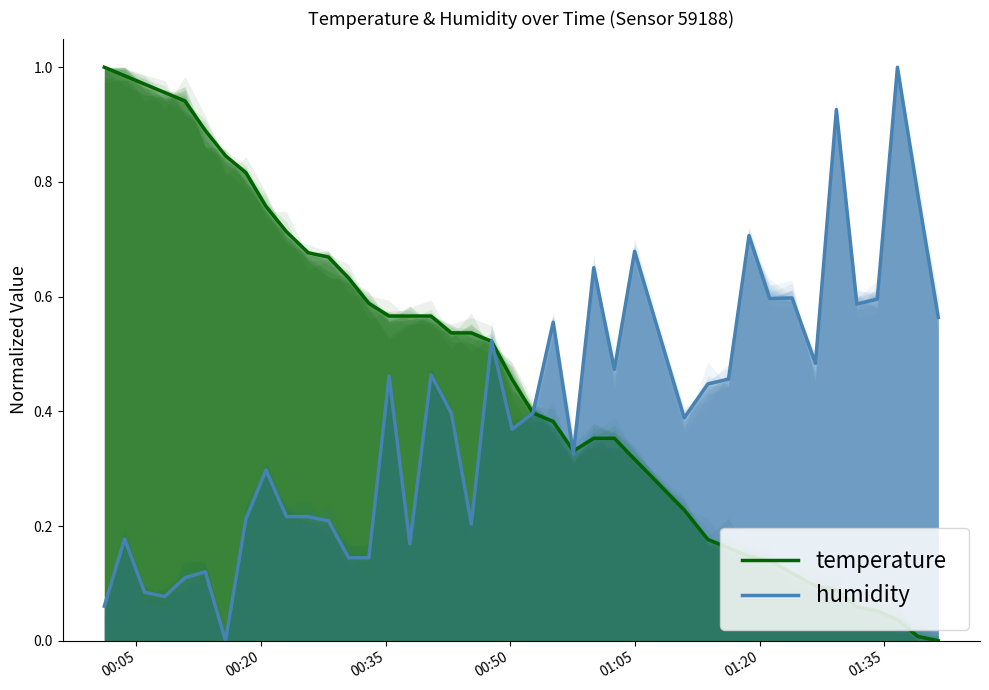

Which has a higher value, 39 or 00:35?

00:35